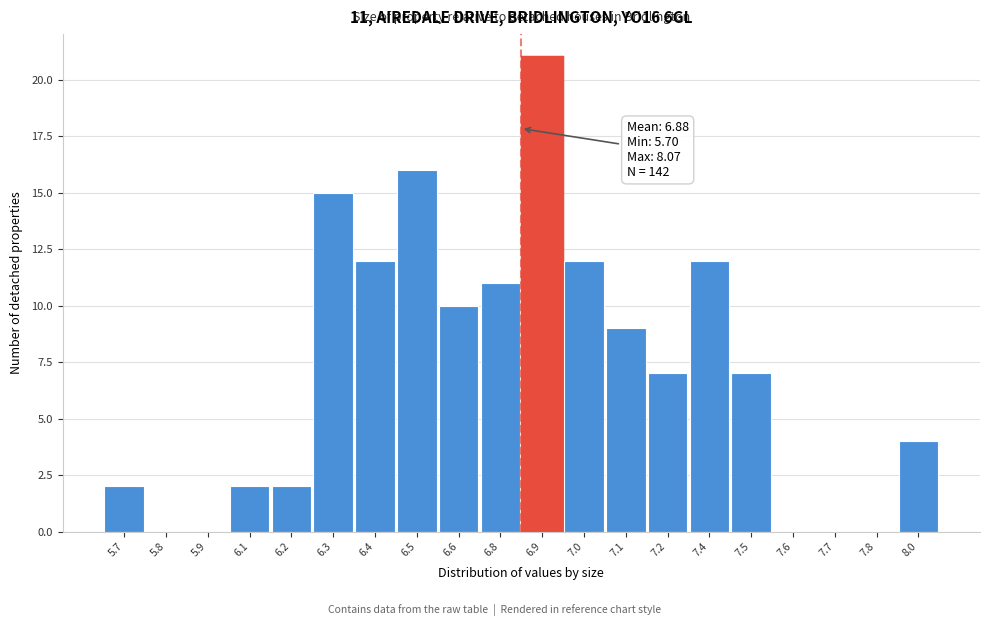

Reading left to right, list all the values displayed in this chart.

5.7=2	5.8=0	5.9=0	6.1=2	6.2=2	6.3=15	6.4=12	6.5=16	6.6=10	6.8=11	6.9=21	7.0=12	7.1=9	7.2=7	7.4=12	7.5=7	7.6=0	7.7=0	7.8=0	8.0=4